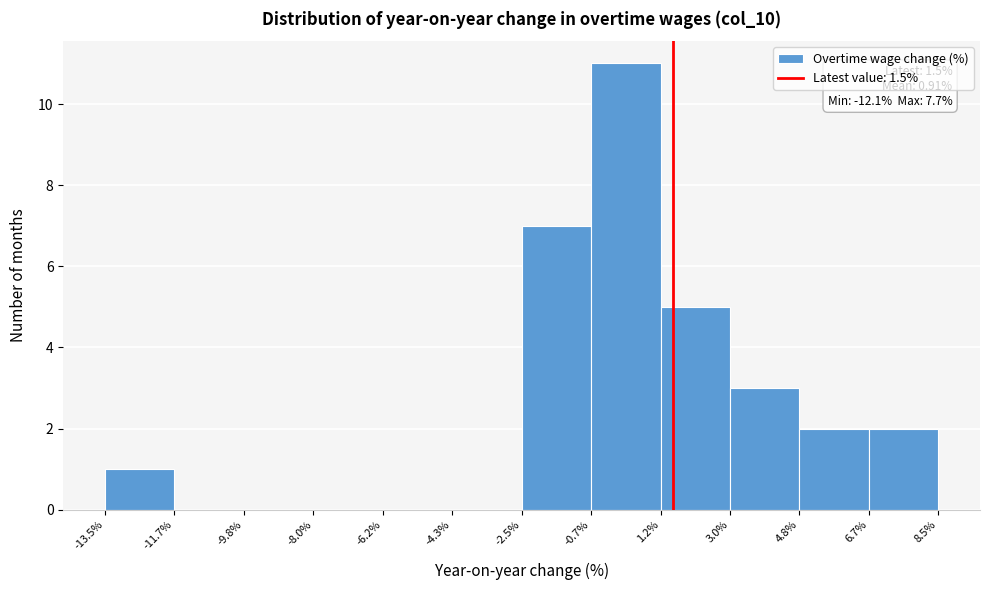

Which range on the x-axis has the tallest bar?

-0.7% to 1.2%